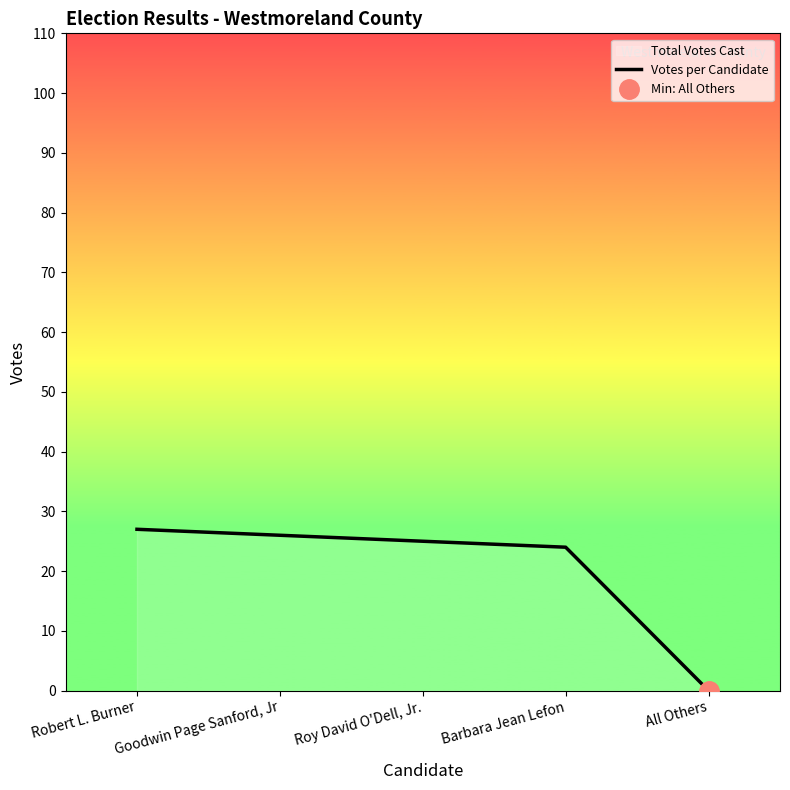

Reading left to right, list all the values displayed in this chart.

27	26	25	24	0